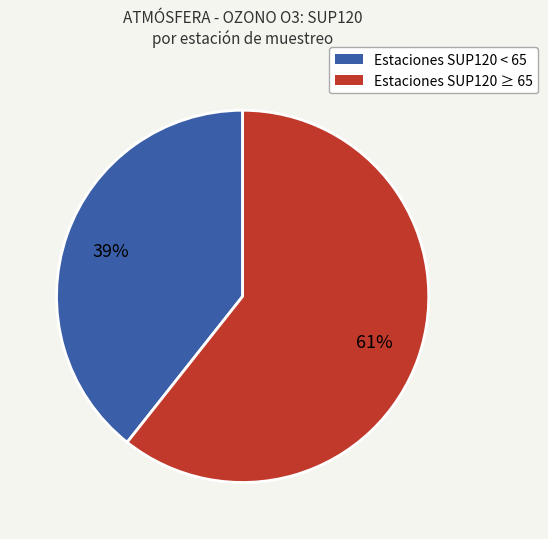

To the nearest percent, what is the average slice percentage?

50%